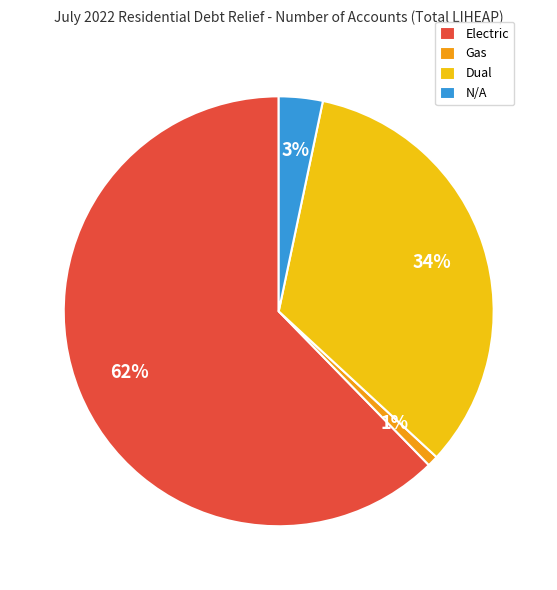

Combined, do Gas and Dual account for over 50%?

No